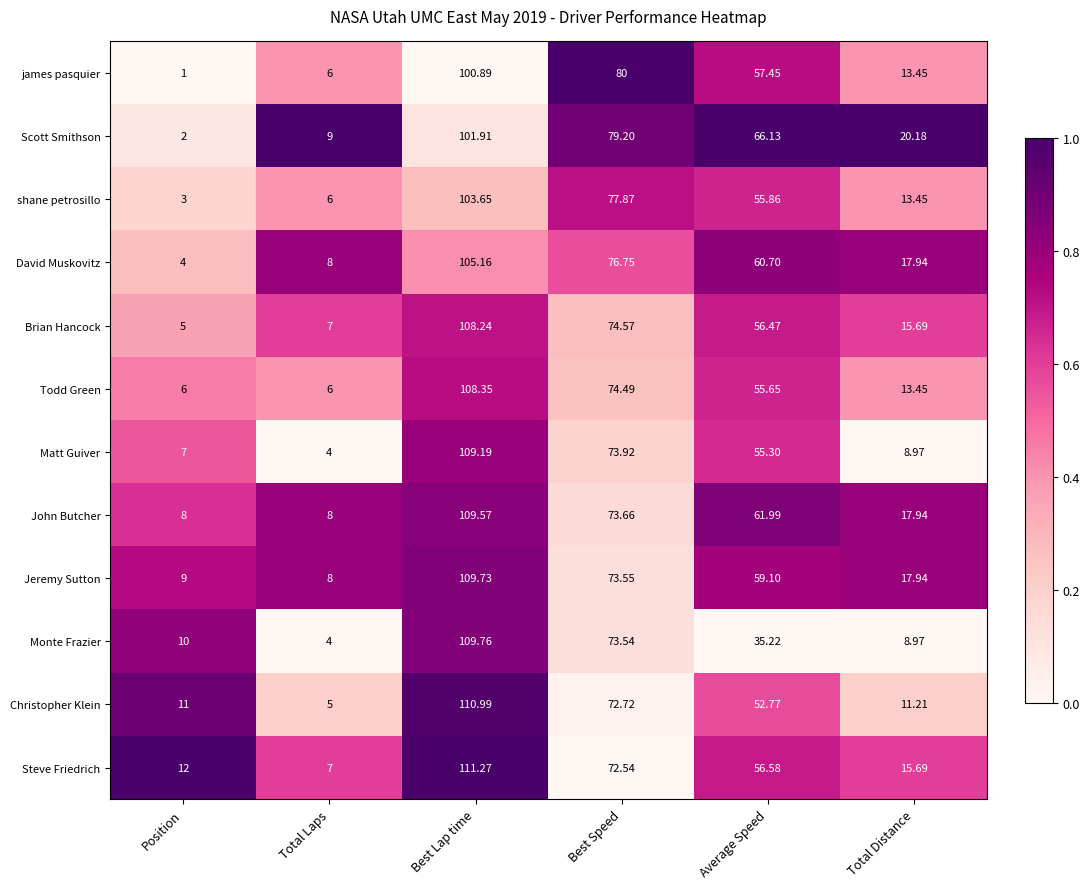

Where is David Muskovitz nearest to the value 54?

Average Speed